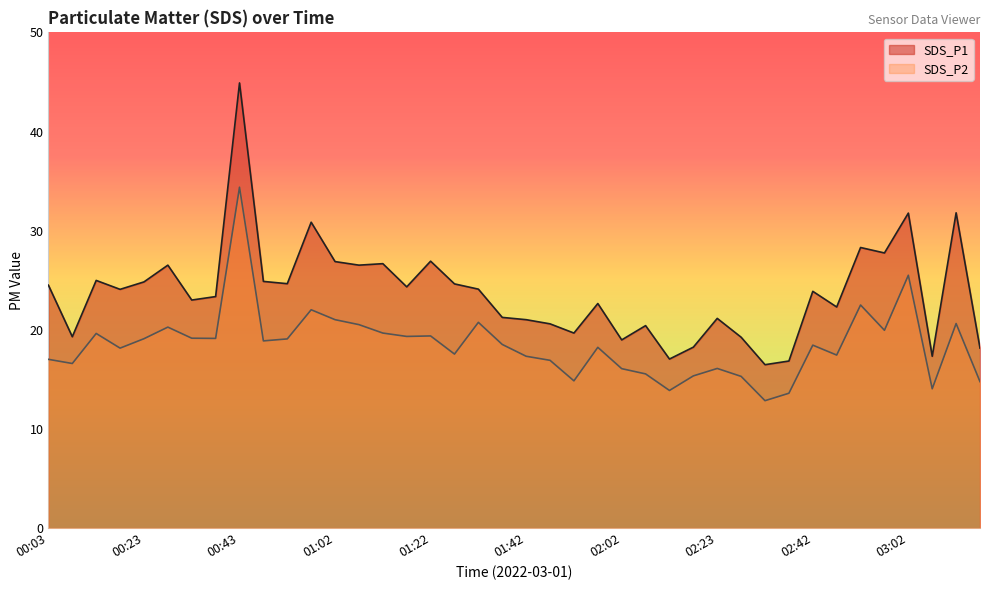

Rank the series at 02:23 from lowest to highest value.

SDS_P2, SDS_P1